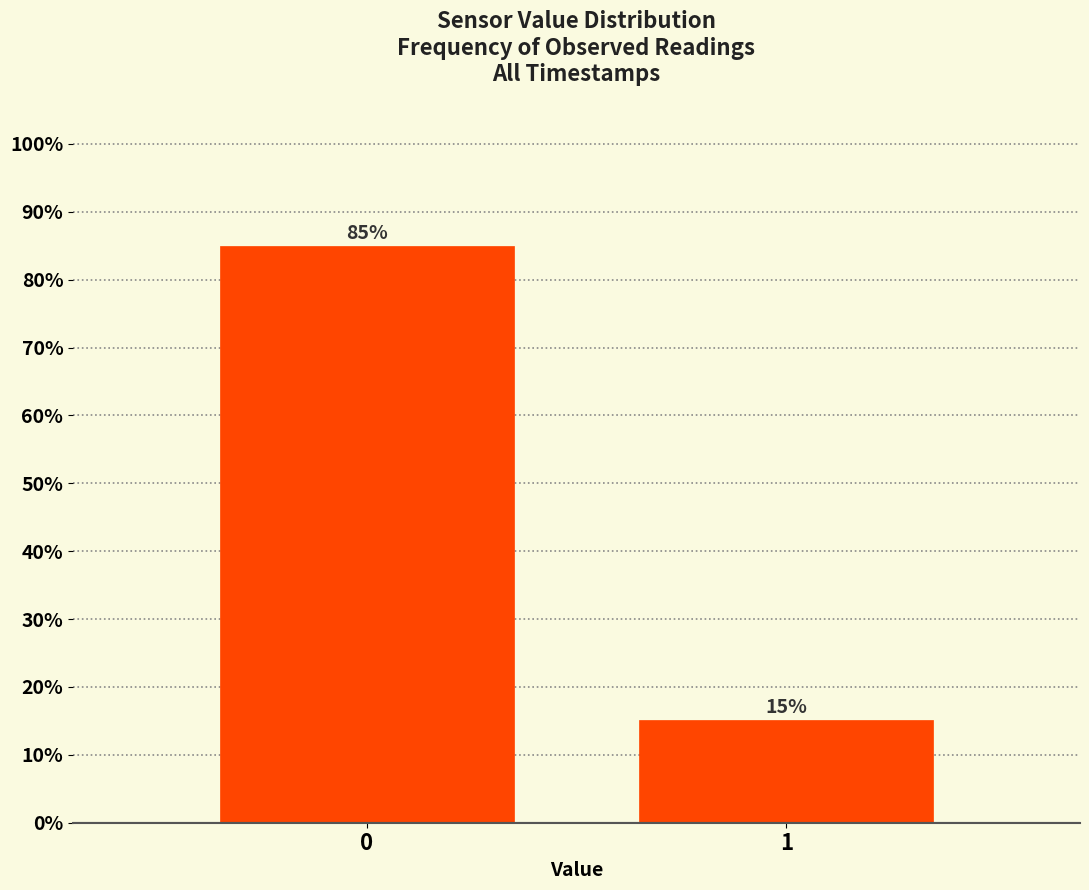

What is the value of the 1st bar from the left?

84.9